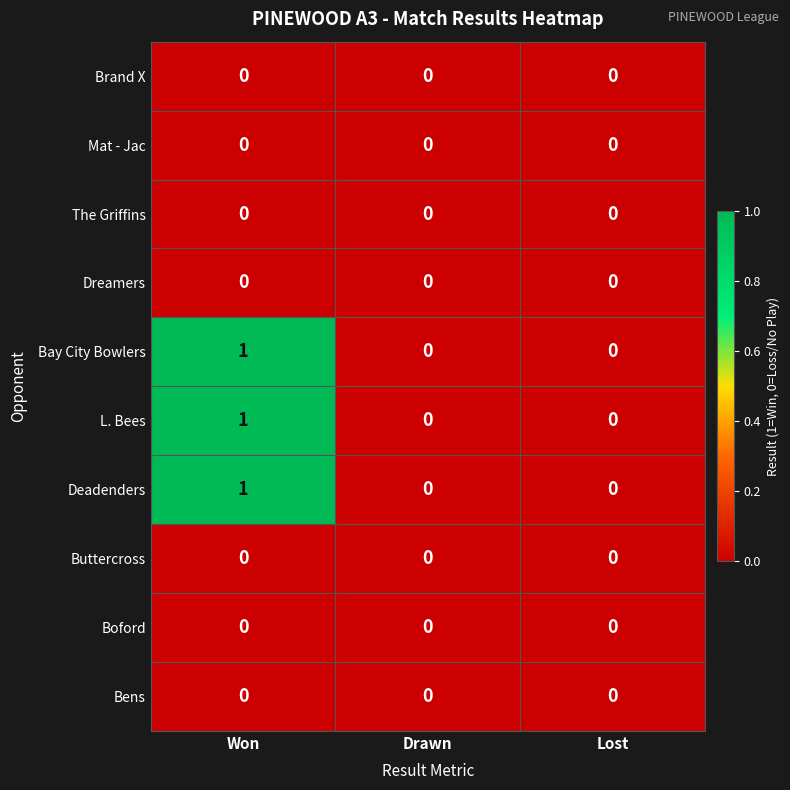

How many Deadenders values are between 0 and 1?

3